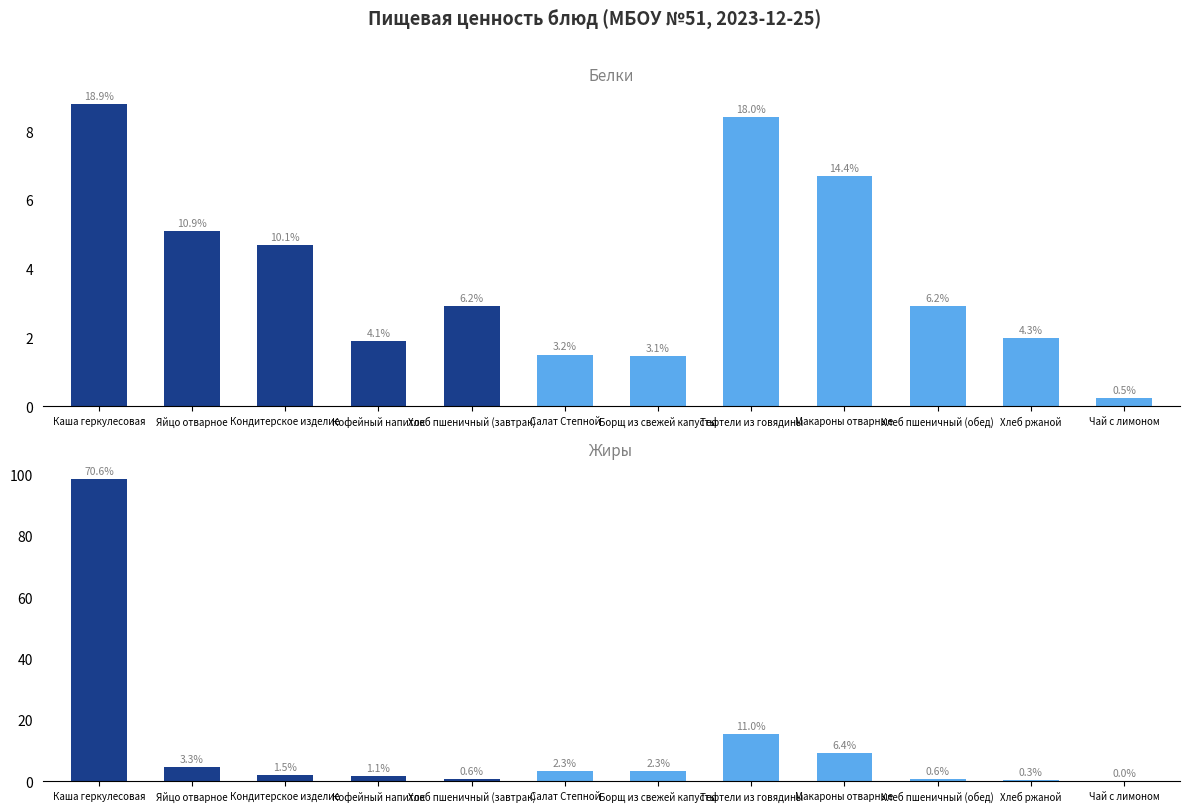

At which label does Жиры first exceed 3?

Каша геркулесовая